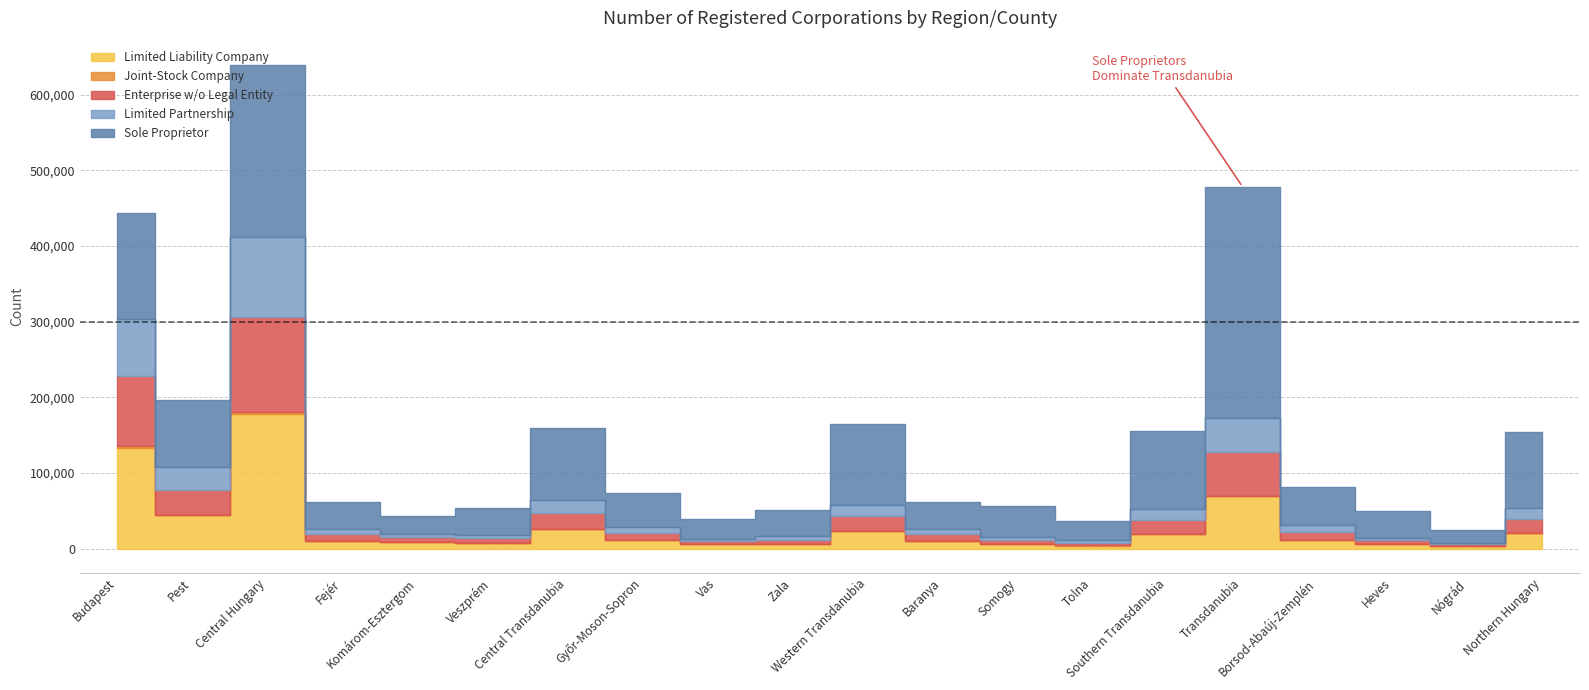

Is the value of Limited Liability Company at Nógrád greater than the value of Enterprise w/o Legal Entity at Vas?

No